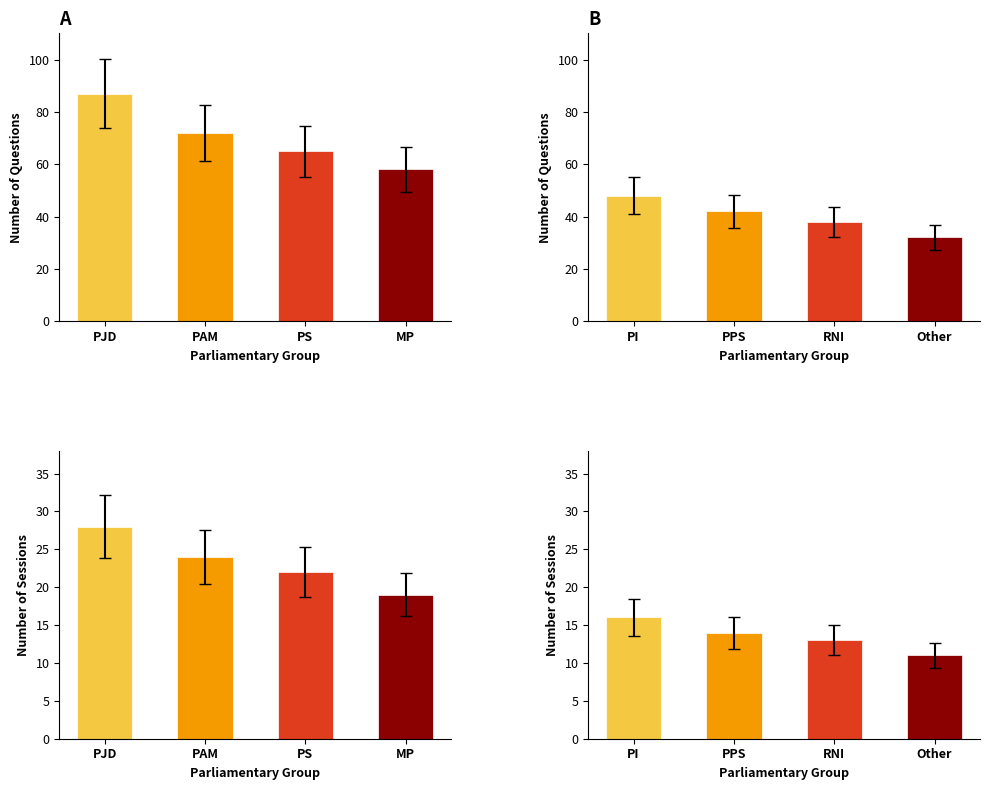

What is the sum of the Count of Sessions values at فريق الأصالة و المعاصرة and الفريق الحركي?

43